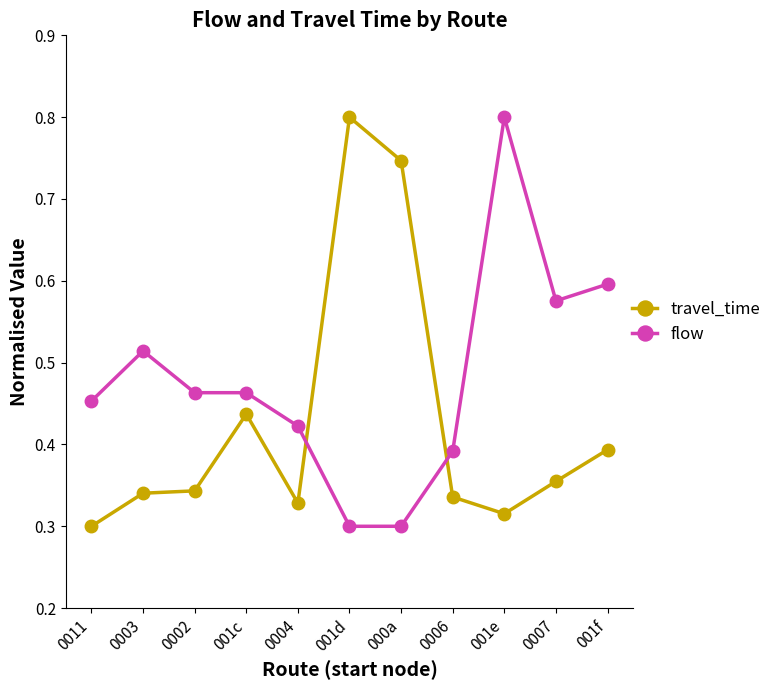

What is the highest value of the flow series?

0.8